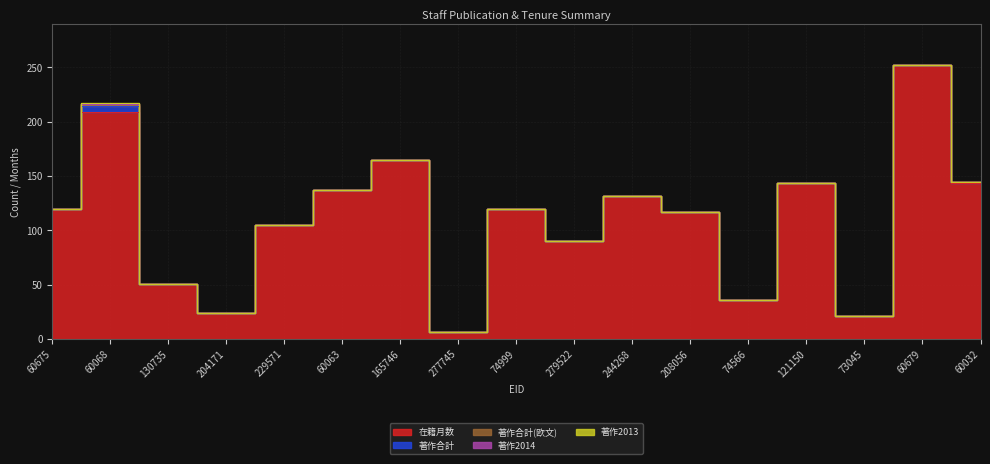

What is the difference between the maximum and minimum values in the 在籍月数 series?

246